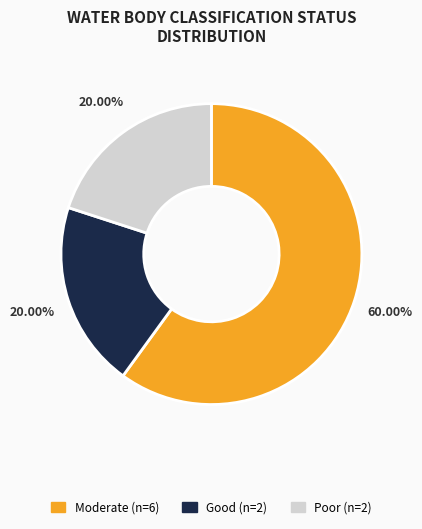

Count the number of slices in the pie.

3